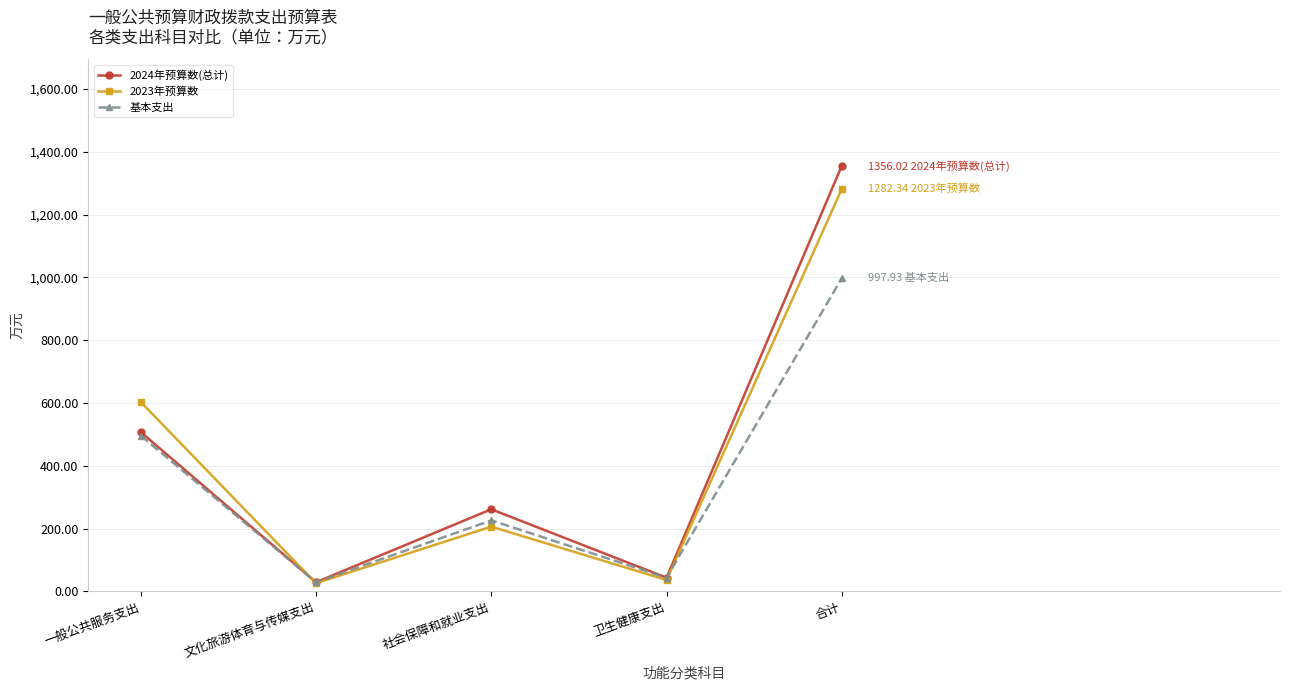

True or false: 2024年预算数(总计) and 2023年预算数 intersect in this chart.

True